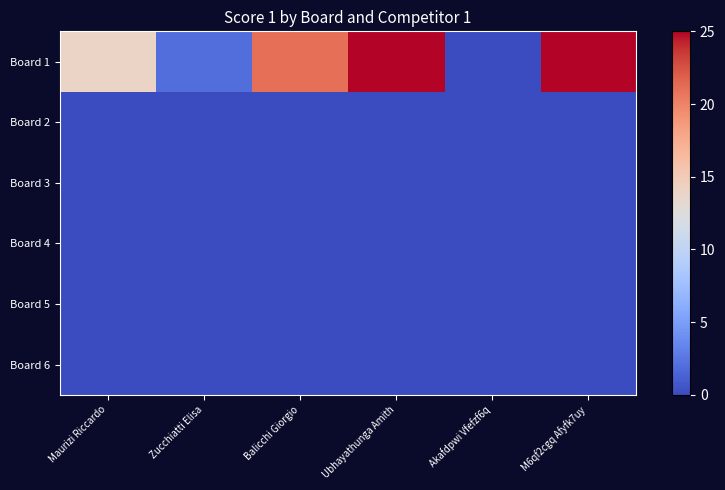

Reading right to left, extract all data points from this chart.

Board 1: M6qf2cgq Afyfk7uy=25	Akafdpwi Vfefzf6q=0	Ubhayathunga Amith=25	Balicchi Giorgio=21	Zucchiatti Elisa=2	Maurizi Riccardo=14
Board 2: M6qf2cgq Afyfk7uy=0	Akafdpwi Vfefzf6q=0	Ubhayathunga Amith=0	Balicchi Giorgio=0	Zucchiatti Elisa=0	Maurizi Riccardo=0
Board 3: M6qf2cgq Afyfk7uy=0	Akafdpwi Vfefzf6q=0	Ubhayathunga Amith=0	Balicchi Giorgio=0	Zucchiatti Elisa=0	Maurizi Riccardo=0
Board 4: M6qf2cgq Afyfk7uy=0	Akafdpwi Vfefzf6q=0	Ubhayathunga Amith=0	Balicchi Giorgio=0	Zucchiatti Elisa=0	Maurizi Riccardo=0
Board 5: M6qf2cgq Afyfk7uy=0	Akafdpwi Vfefzf6q=0	Ubhayathunga Amith=0	Balicchi Giorgio=0	Zucchiatti Elisa=0	Maurizi Riccardo=0
Board 6: M6qf2cgq Afyfk7uy=0	Akafdpwi Vfefzf6q=0	Ubhayathunga Amith=0	Balicchi Giorgio=0	Zucchiatti Elisa=0	Maurizi Riccardo=0